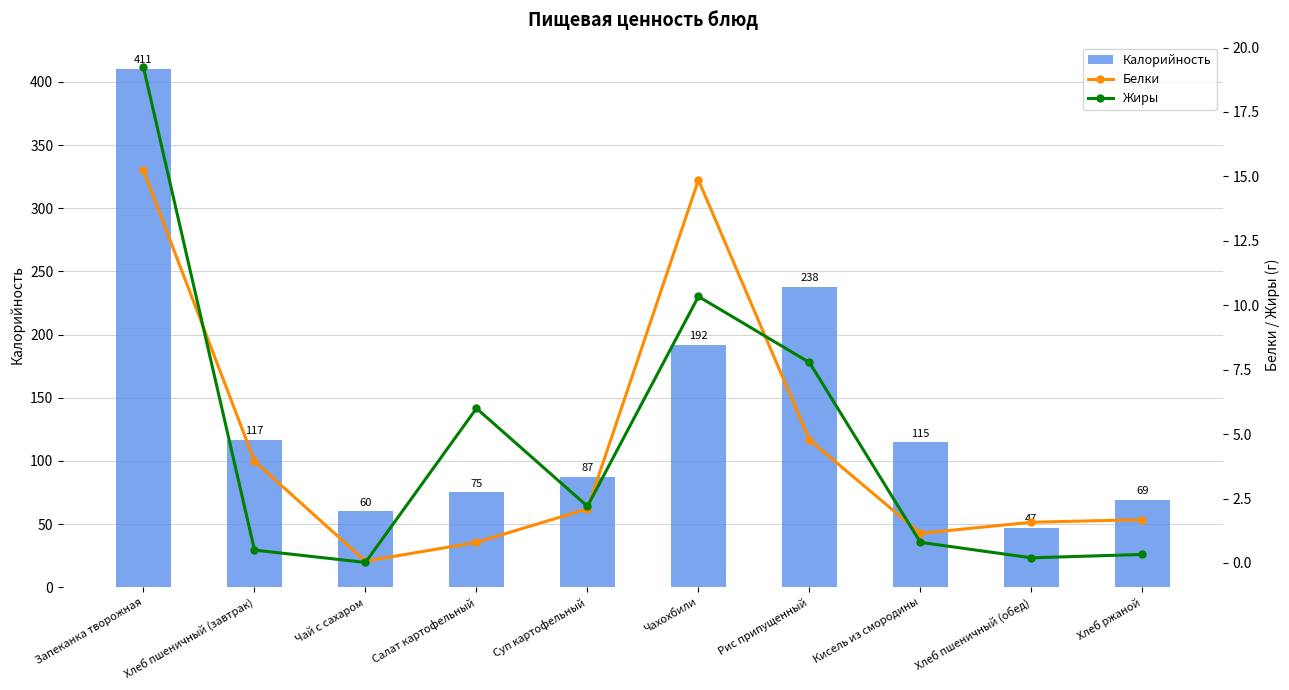

Which category has the lowest value in the Жиры series?

Чай с сахаром